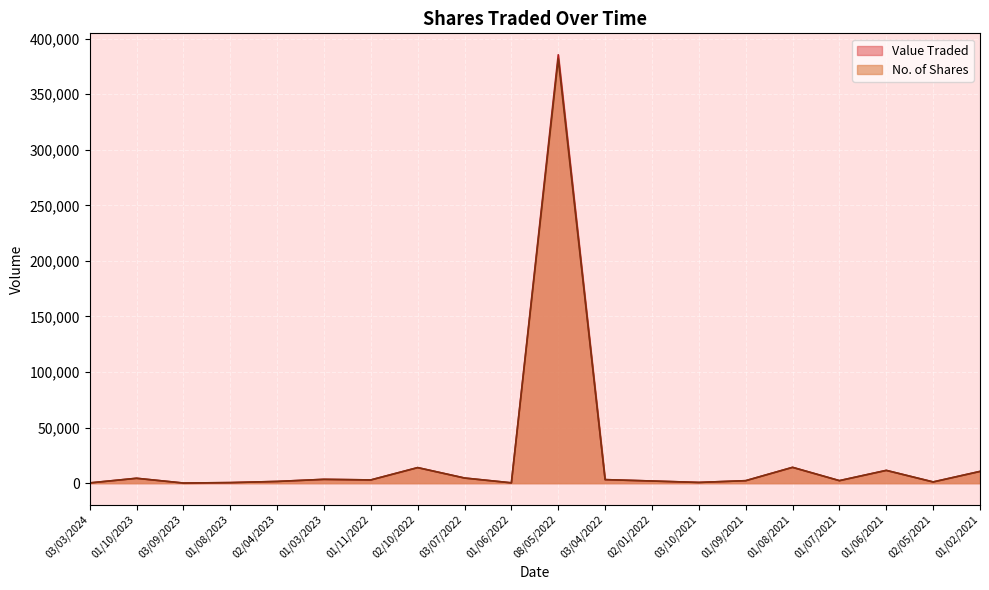

Which series has the largest total across all categories?

Value Traded